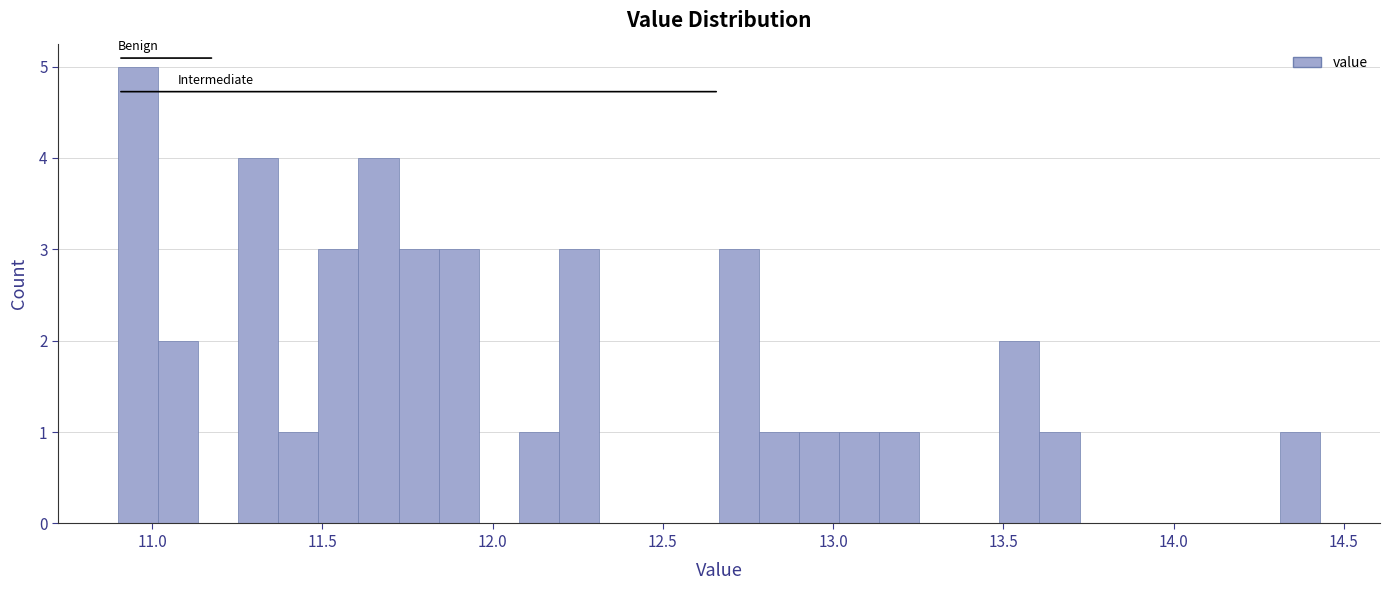

Around what value on the x-axis is the tallest bar? Give the approximate position of its centre, as read against the axis.

10.95